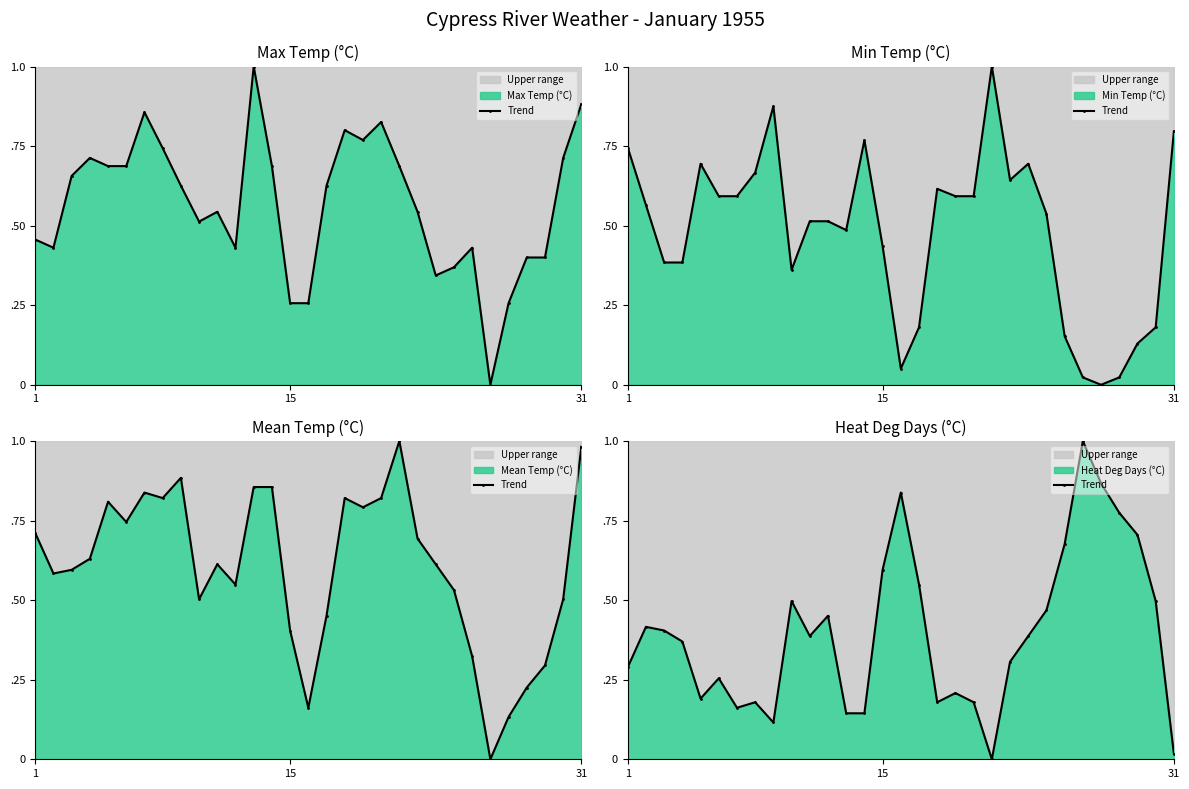

How many interior local peaks (higher than both neighbors) does the data have?

8